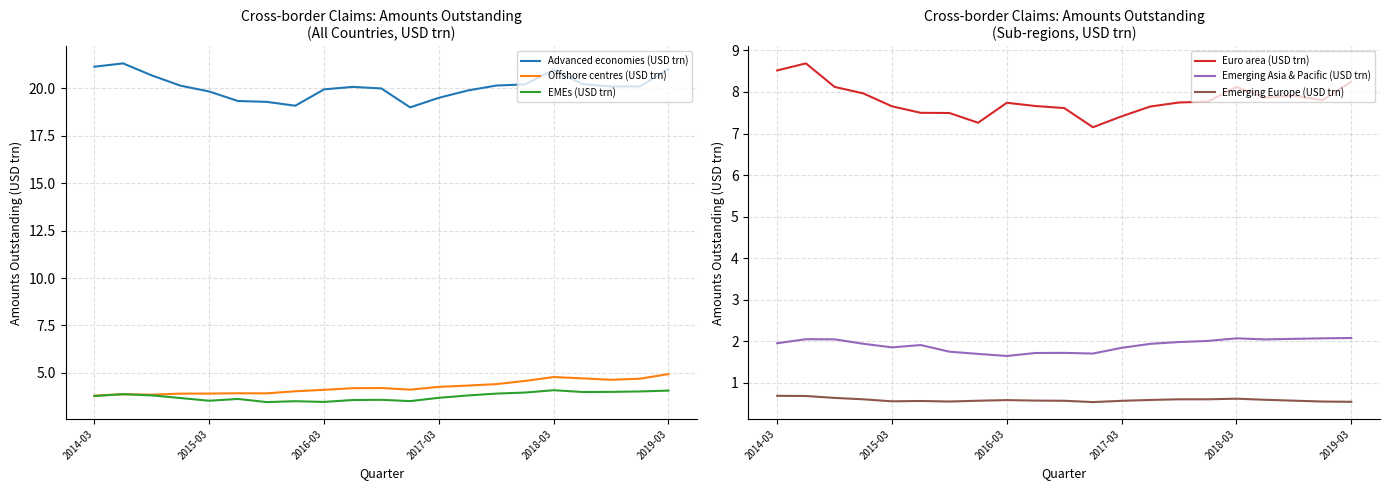

The EMEs (USD trn) series shows 4.0 at 17. True or false?

True